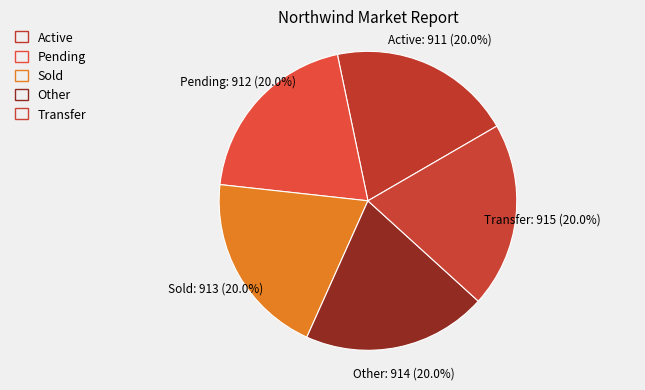

How many slices are in this pie chart?

5